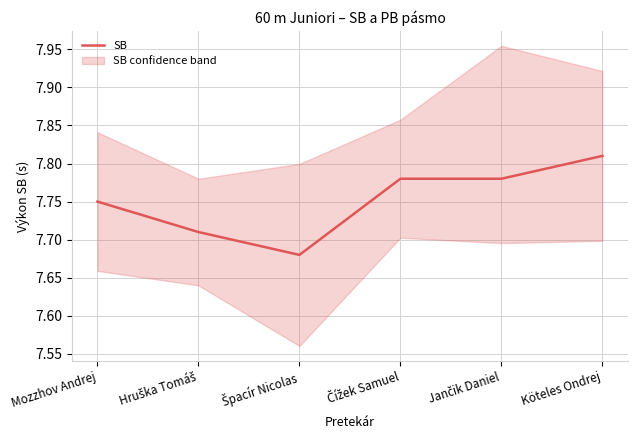

What is the difference between the values at Špacír Nicolas and Mozzhov Andrej?

0.1